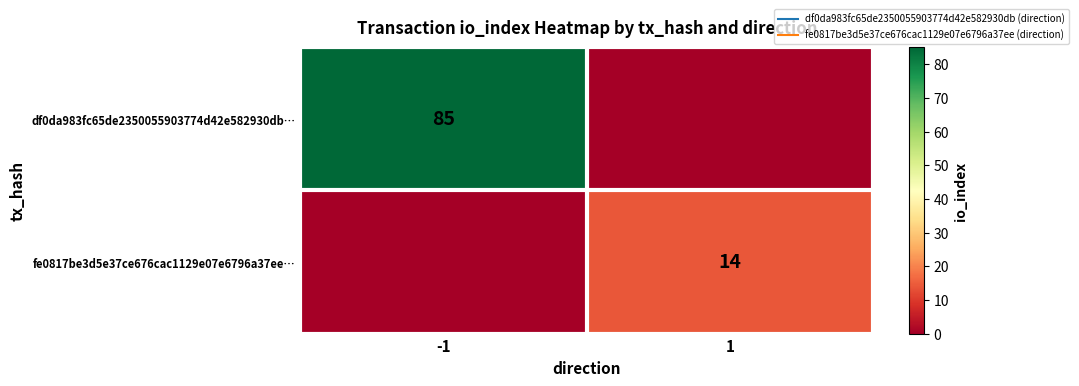

What is the sum of all fe0817be3d5e37ce676cac1129e07e6796a37ee… values?

14